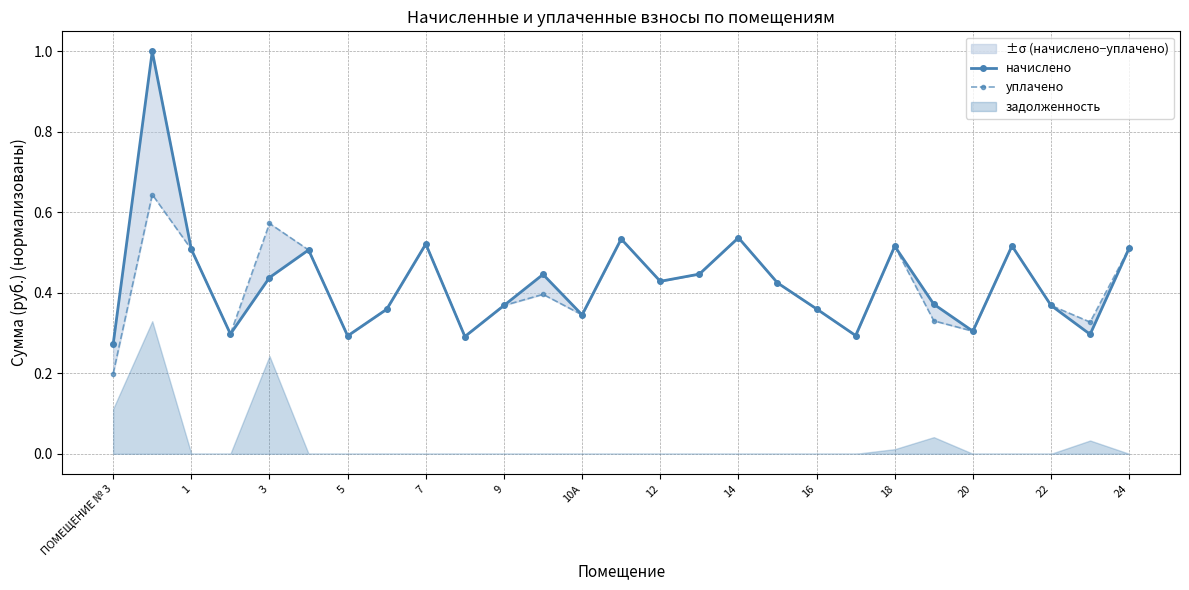

At which label does начислено reach its peak?

1